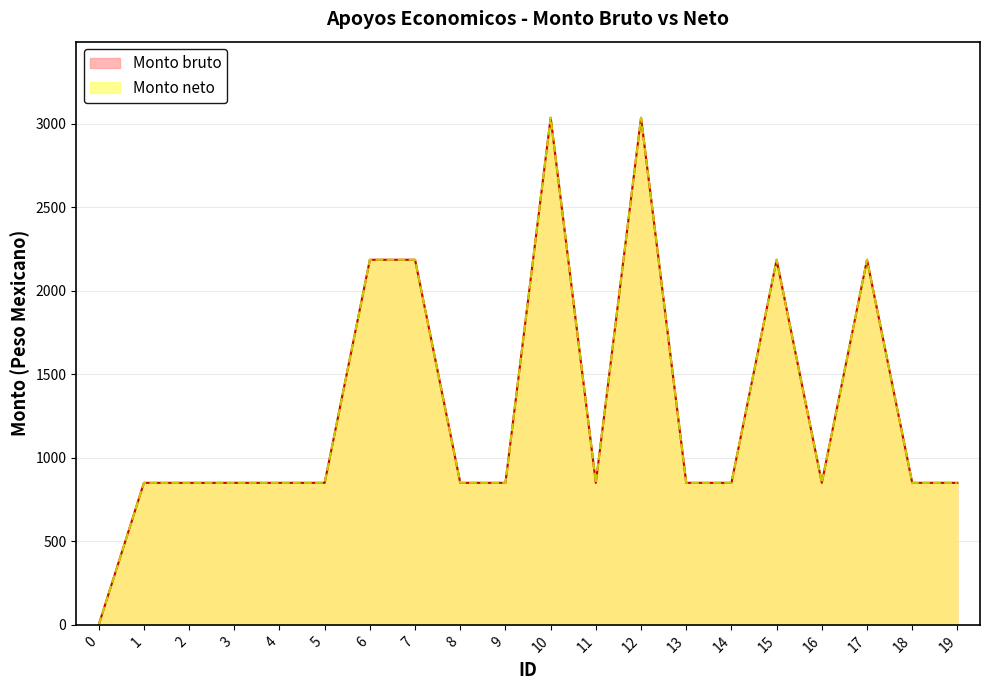

Which series has the largest range (max minus min)?

Monto bruto